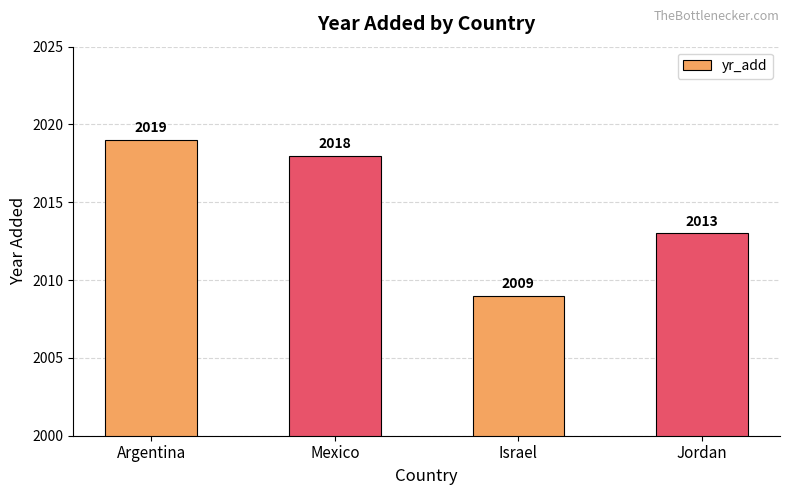

How many values are below 2018?

2